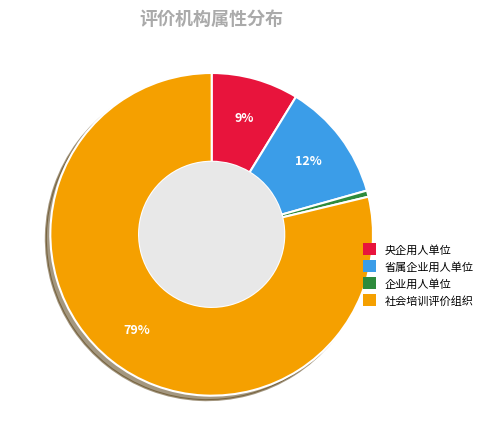

Combined, do 央企用人单位 and 企业用人单位 account for over 50%?

No